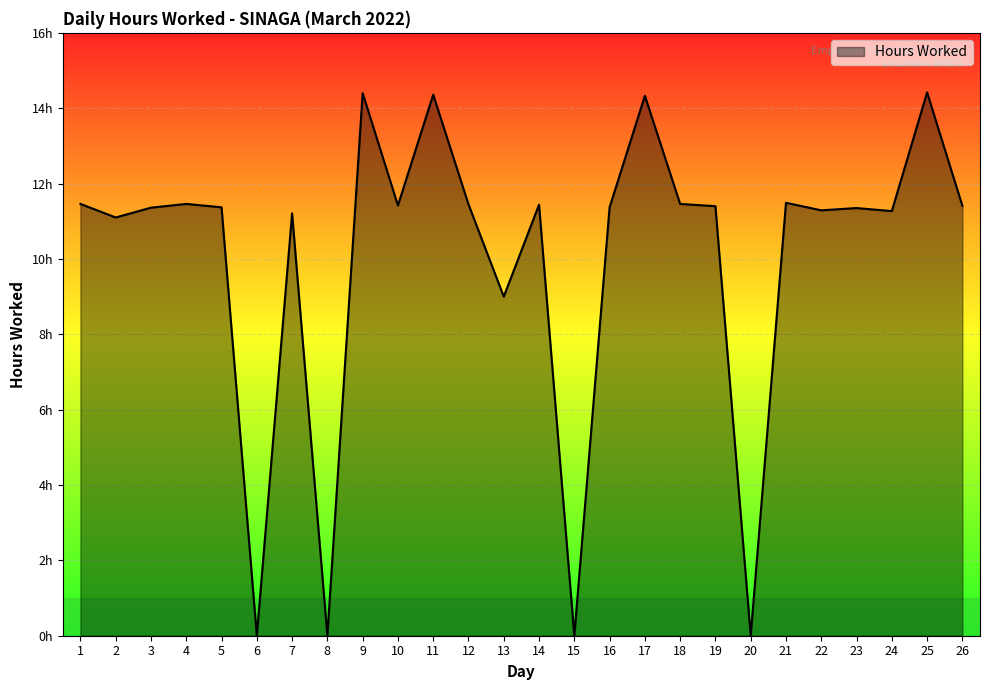

Does the chart display data point markers on the line(s)?

No